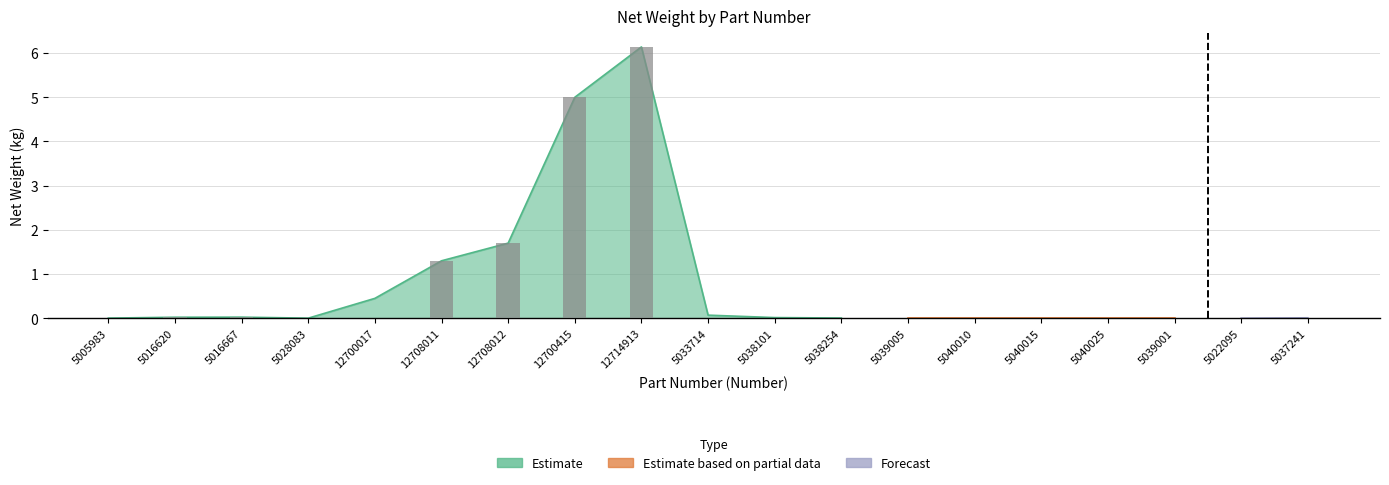

True or false: Forecast has a value of 0.0 at 5039001.

False